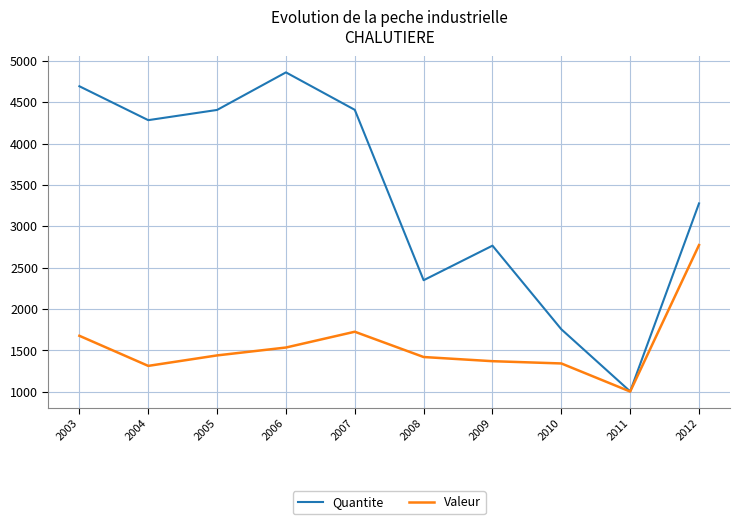

How many series are shown in this chart?

2